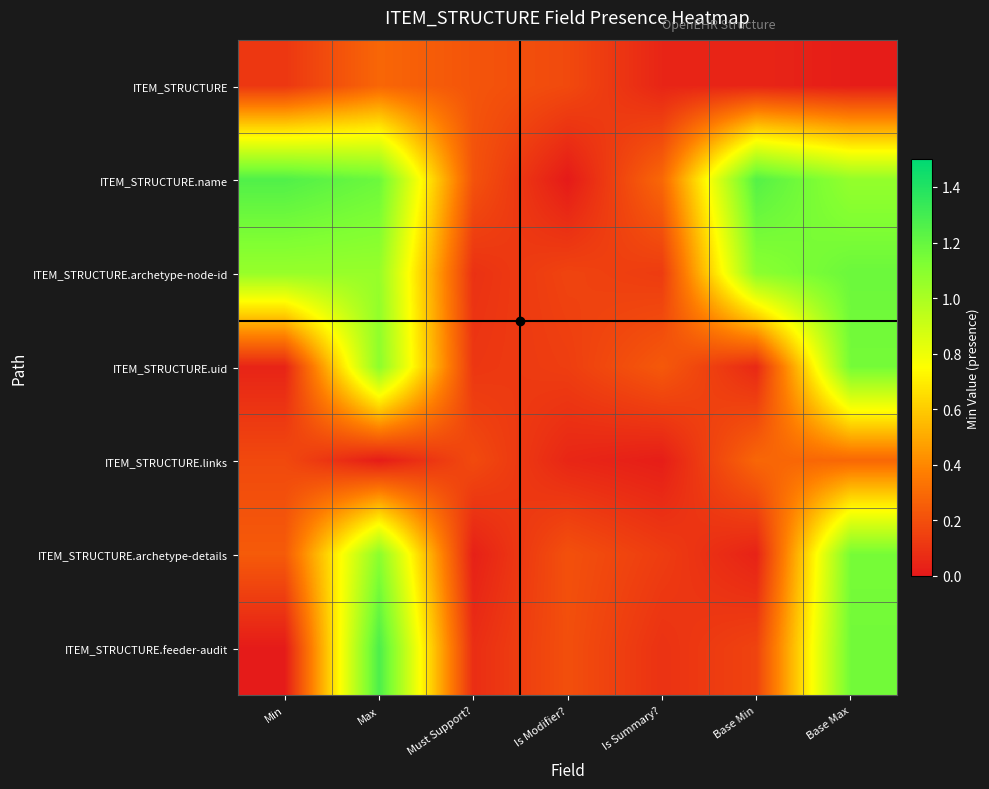

At how many categories does at least one series exceed 0?

7